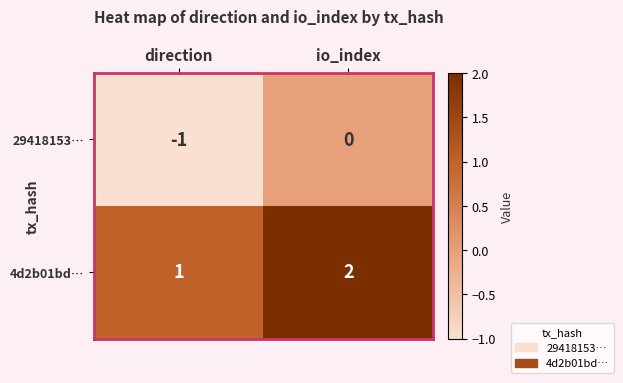

At which category is the sum across all series the highest?

io_index